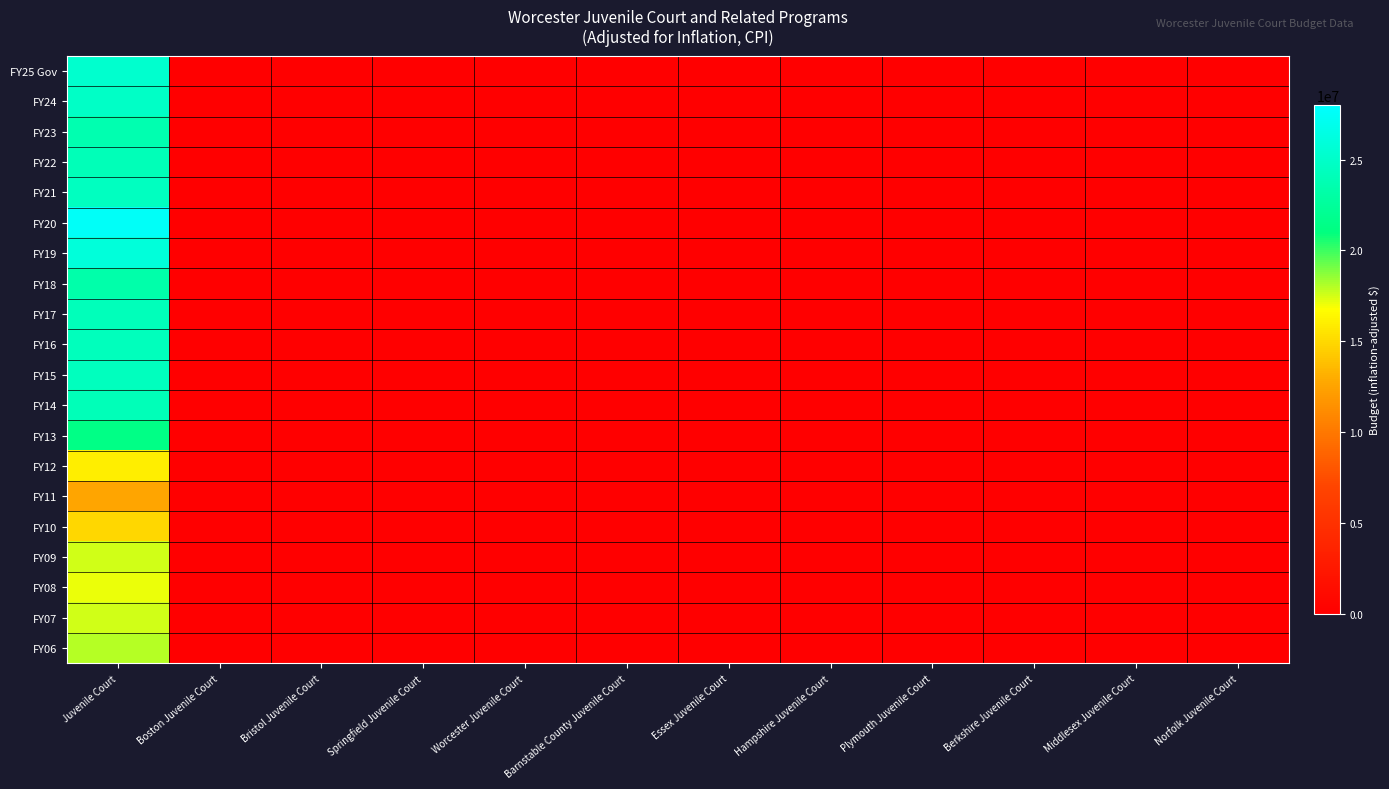

At which category is the sum across all series the highest?

Juvenile Court